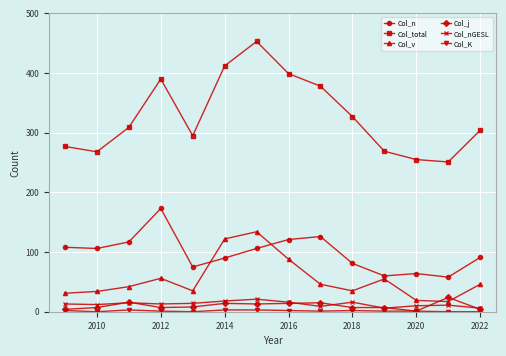

True or false: Col_j and Col_n intersect in this chart.

False